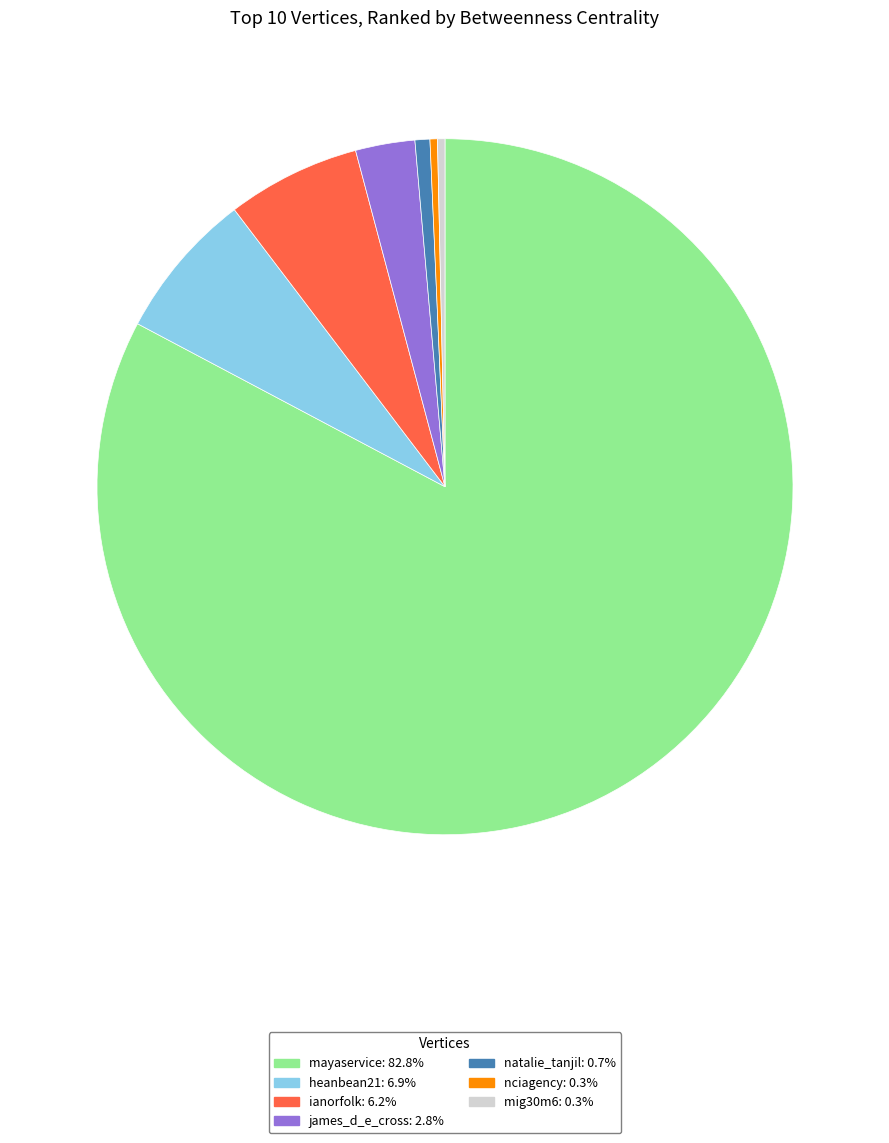

Is mayaservice the majority of the pie?

Yes